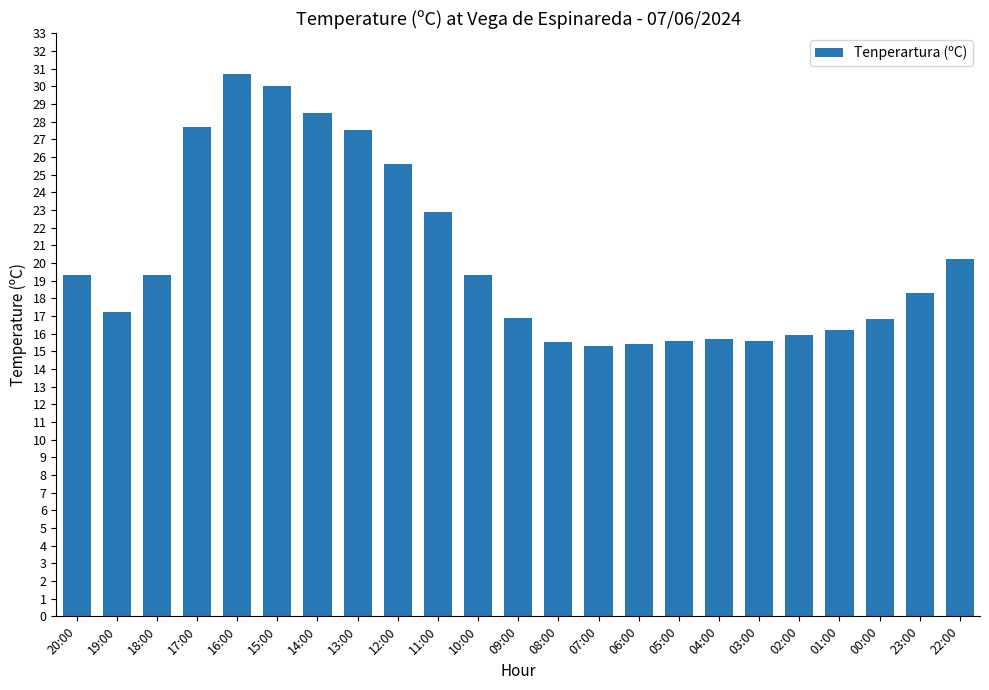

Which has a higher value, 11:00 or 06:00?

11:00